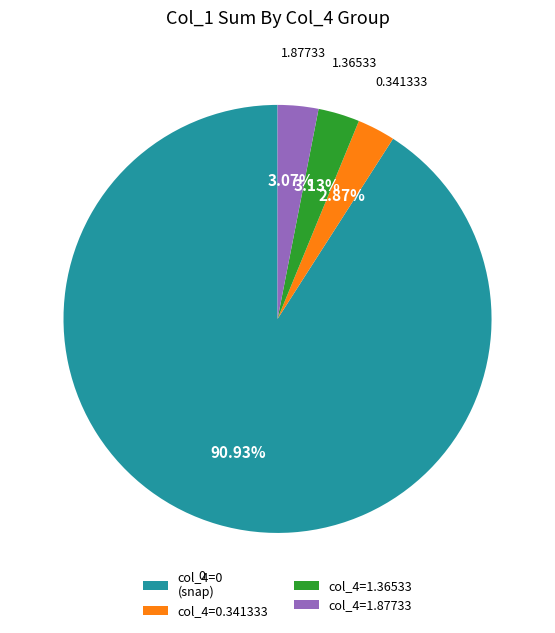

What is the ratio of the value at col_4=0.341333 to the value at col_4=1.87733?

0.9